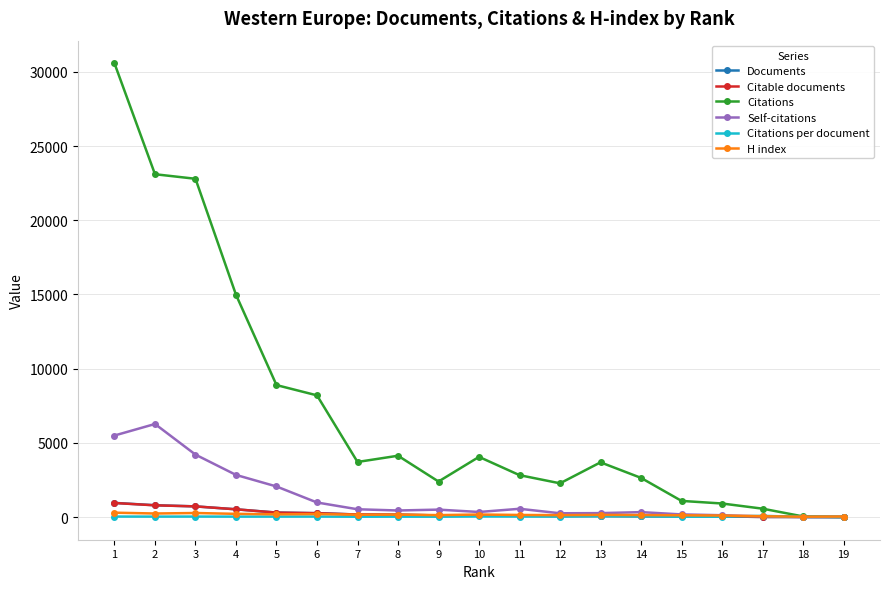

Which series has the largest total across all categories?

Citations